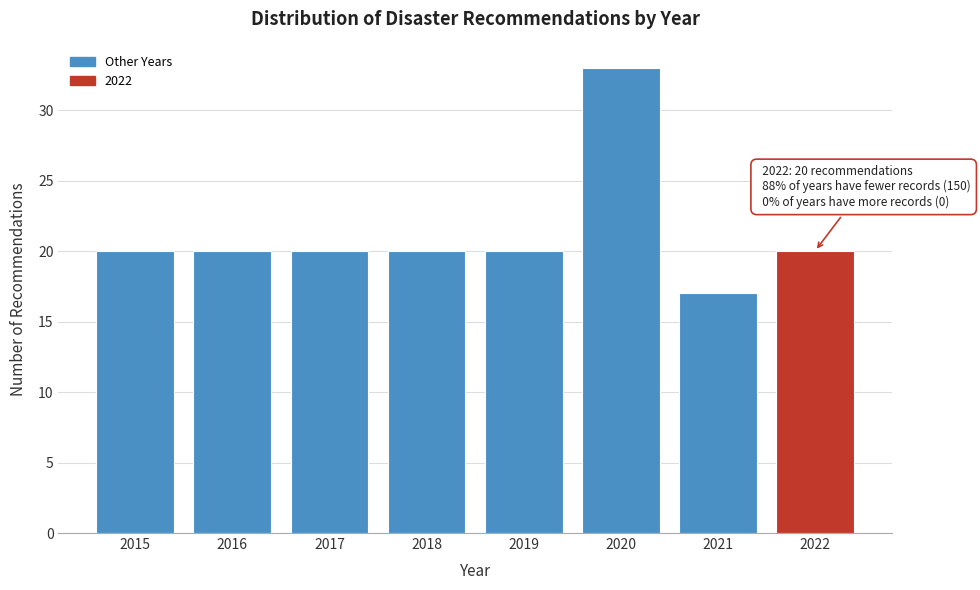

Reading left to right, what are all the values shown in this chart?

2015=20	2016=20	2017=20	2018=20	2019=20	2020=33	2021=17	2022=20